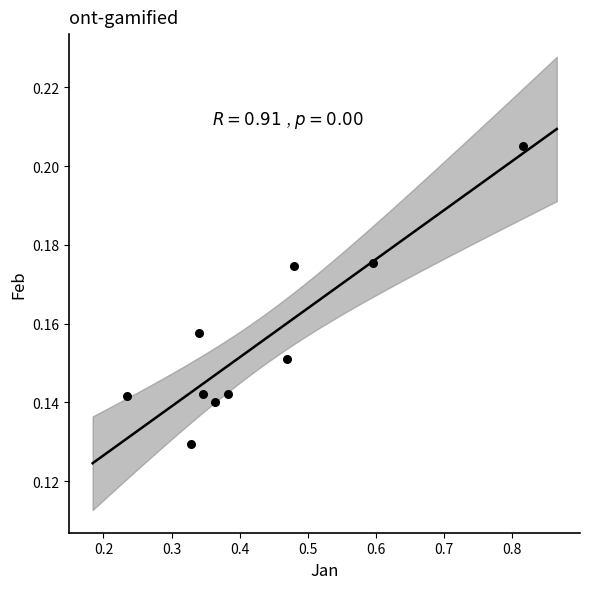

What is the range of X values (max minus min)?

0.6